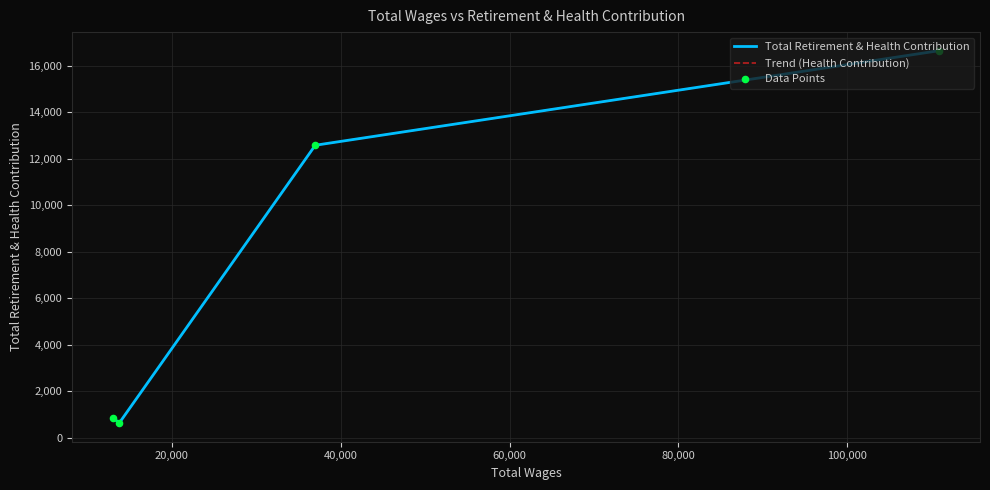

Which series contains the highest Y value?

Total Retirement & Health Contribution